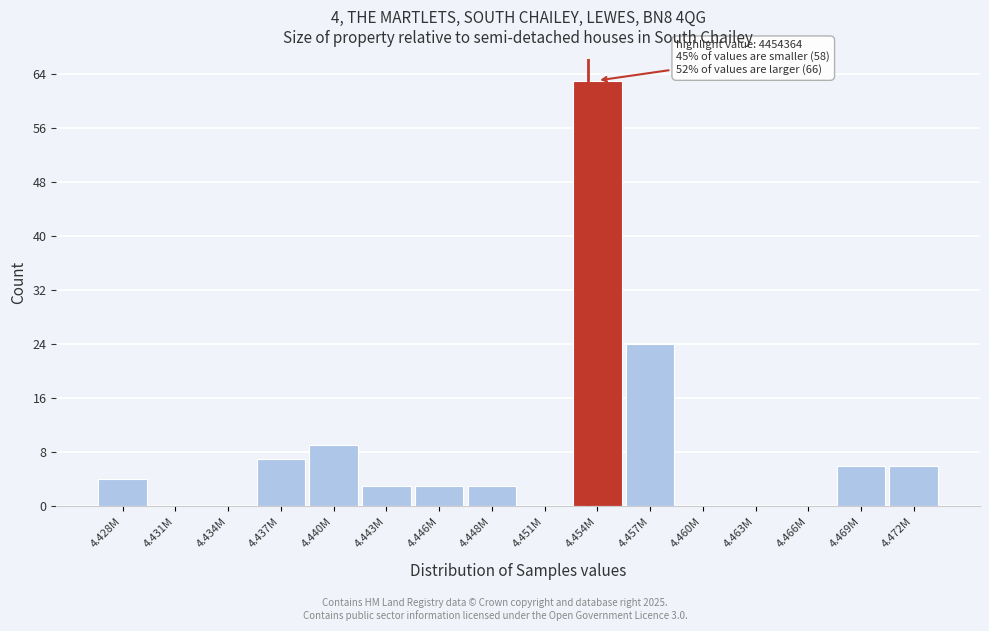

Reading left to right, what are all the values shown in this chart?

4.428M=4	4.431M=0	4.434M=0	4.437M=7	4.440M=9	4.443M=3	4.446M=3	4.448M=3	4.451M=0	4.454M=63	4.457M=24	4.460M=0	4.463M=0	4.466M=0	4.469M=6	4.472M=6